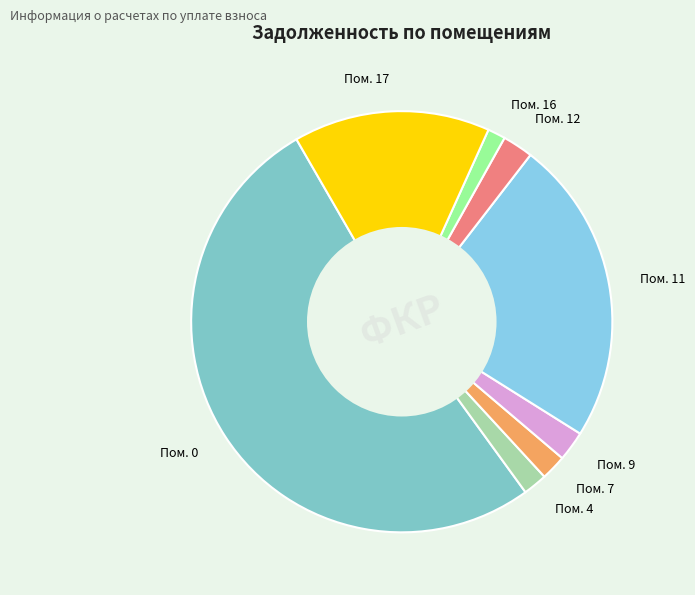

Which slice is the largest?

Пом. 0